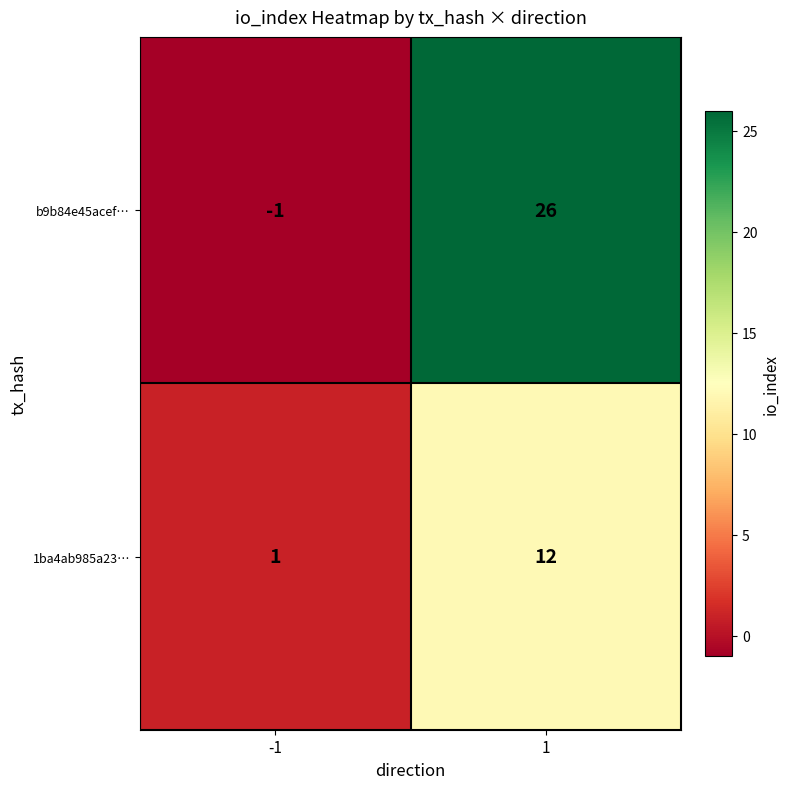

What is the difference between the maximum and minimum values in the b9b84e45acef… series?

27